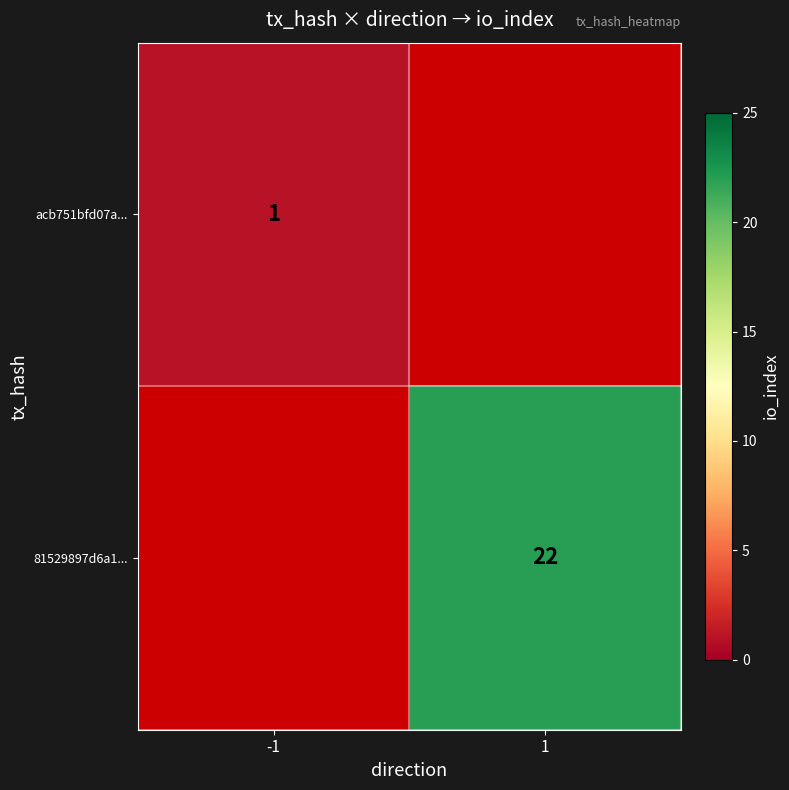

Is it true that acb751bfd07a... equals 0 at -1?

False